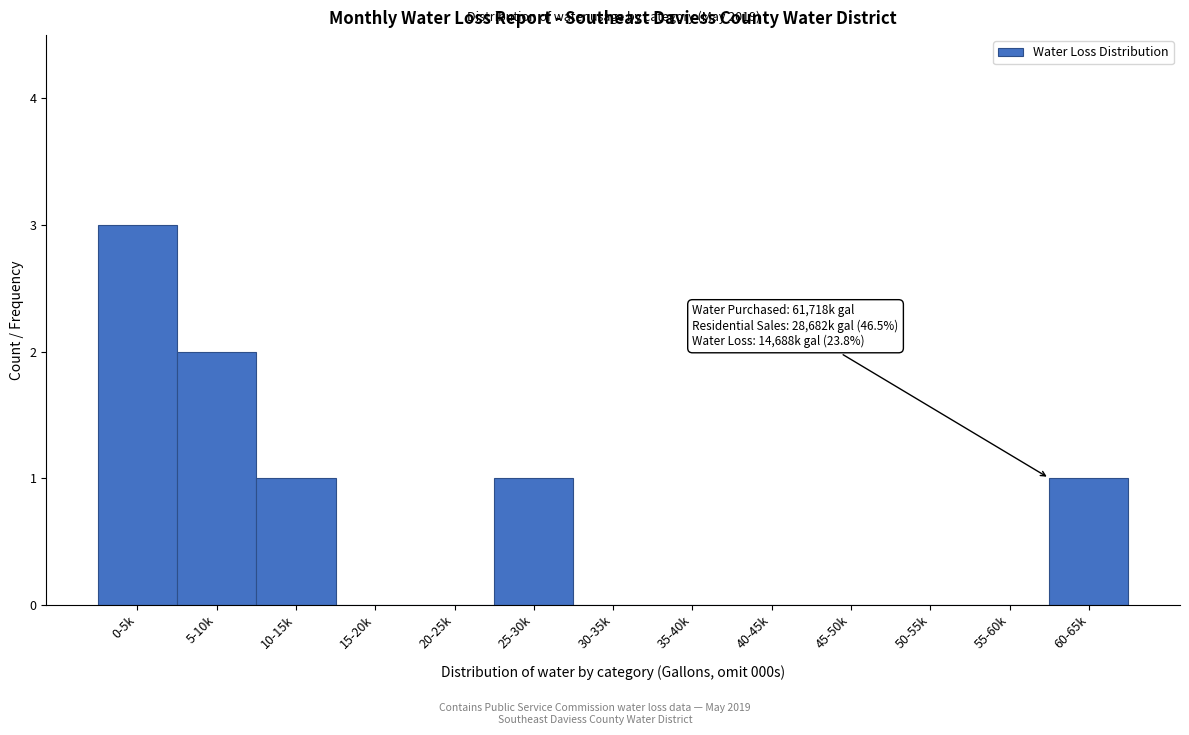

Reading right to left, transcribe all the data shown in this chart.

60-65k=1	55-60k=0	50-55k=0	45-50k=0	40-45k=0	35-40k=0	30-35k=0	25-30k=1	20-25k=0	15-20k=0	10-15k=1	5-10k=2	0-5k=3